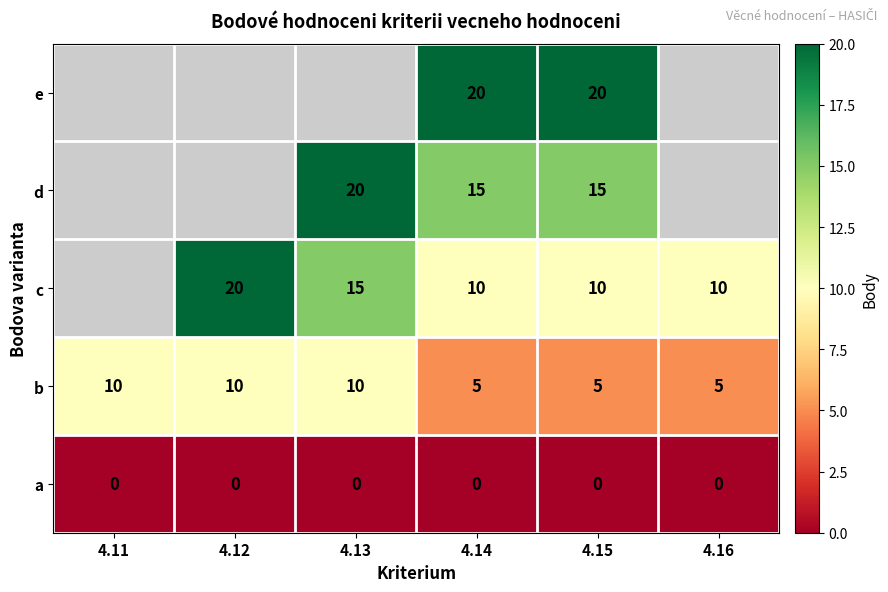

The value of e at 4.14 is 20. True or false?

True